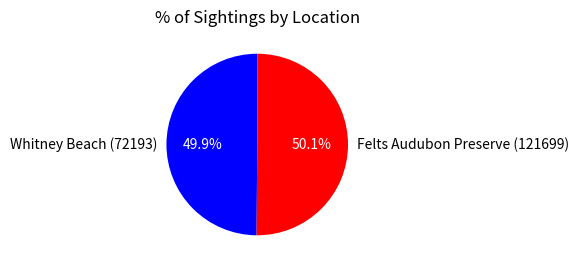

Does any single category account for the majority?

Yes